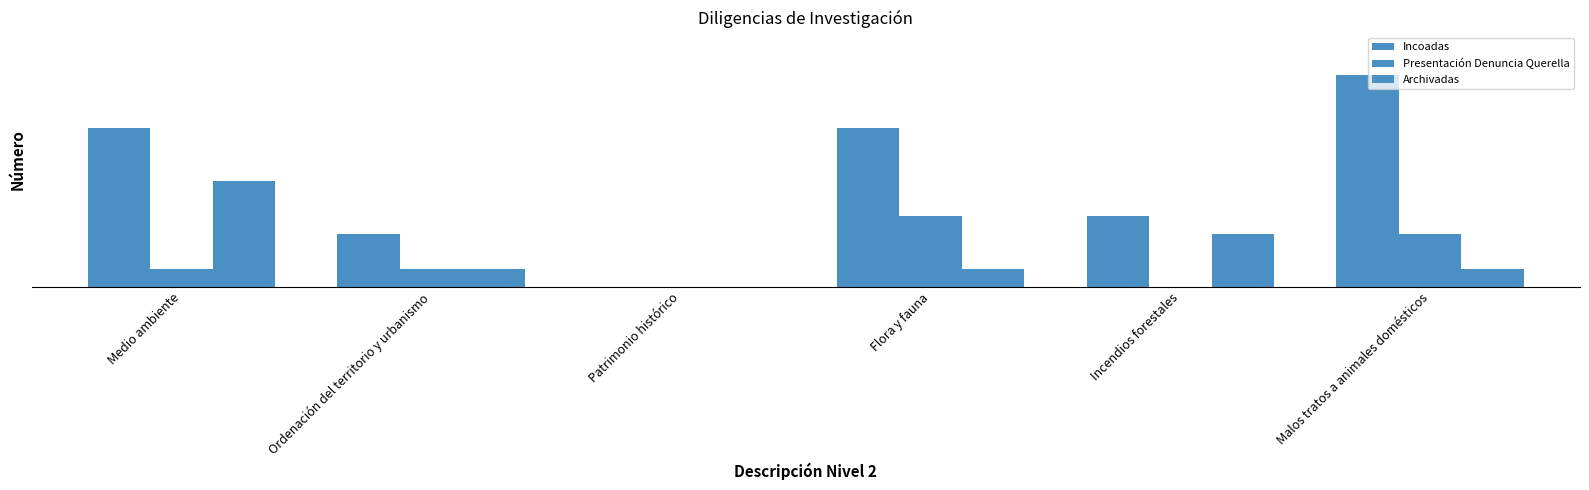

What is the label of the 5th bar from the left?

Incendios forestales